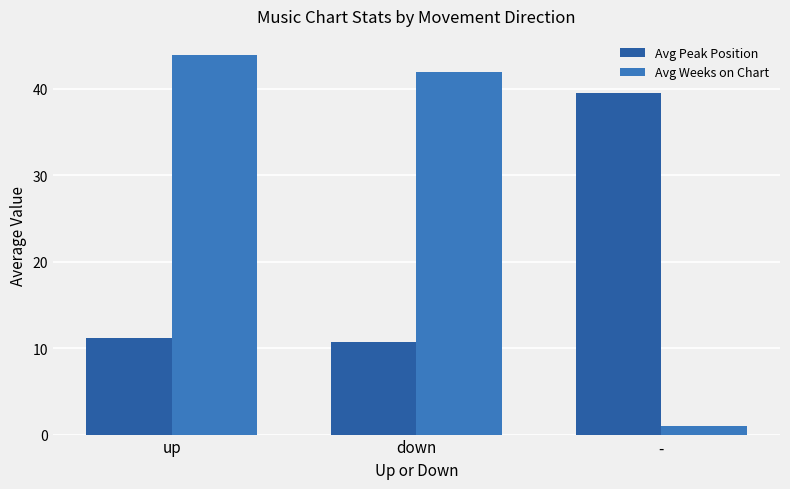

The Avg Weeks on Chart series shows 43.9 at up. True or false?

True